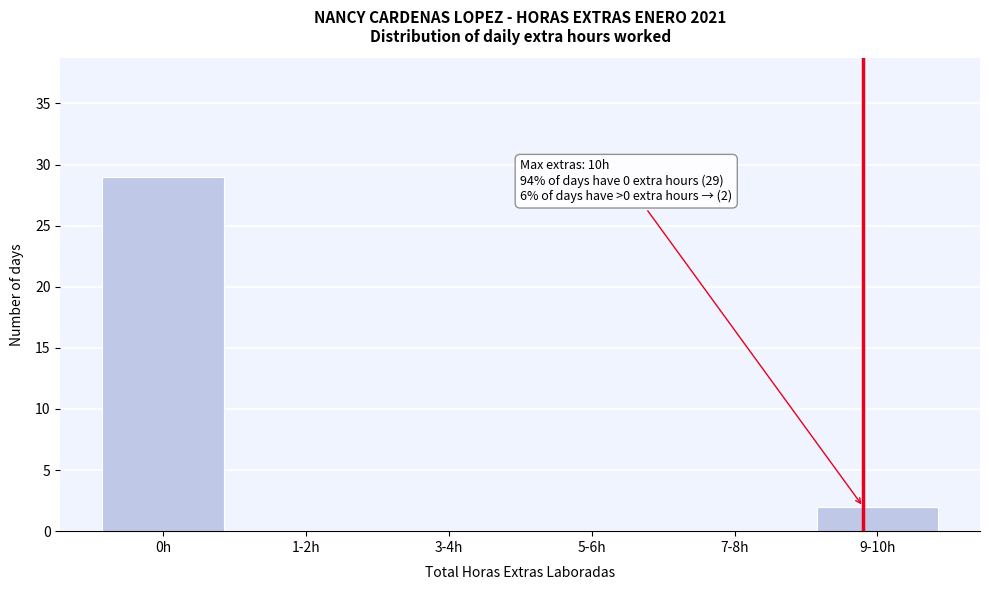

Reading left to right, extract all data points from this chart.

0h=29	1-2h=0	3-4h=0	5-6h=0	7-8h=0	9-10h=2